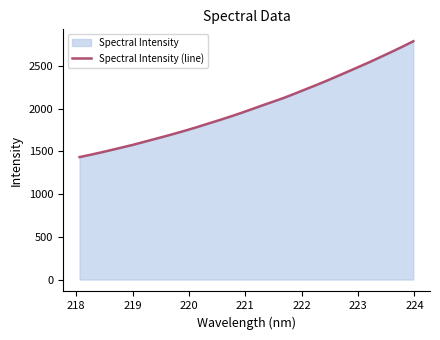

What is the smallest value displayed?

1433.3